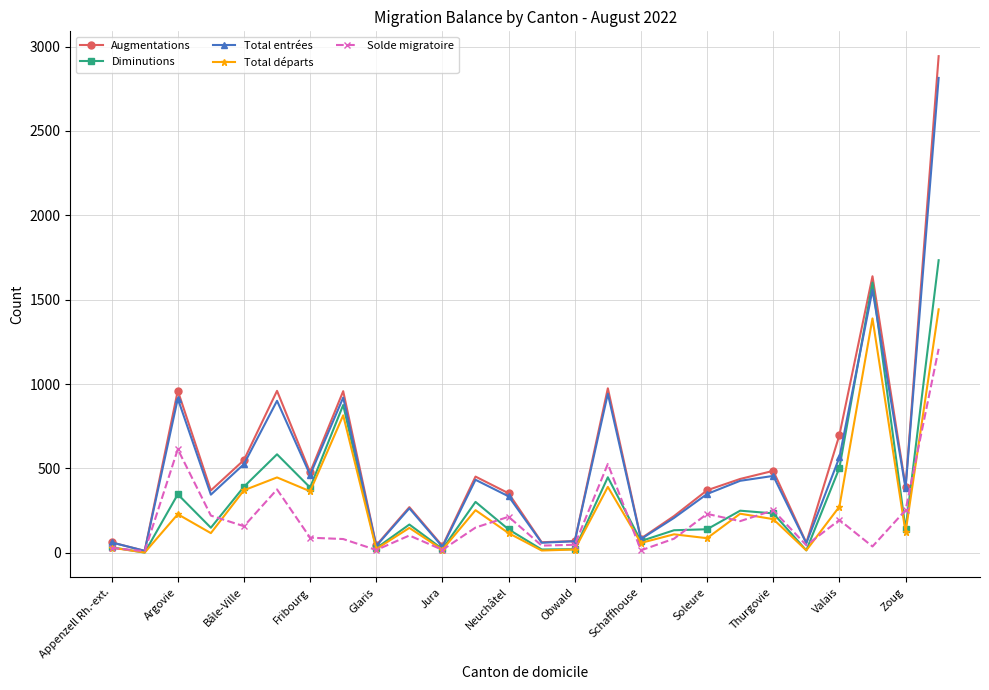

What are all the series names shown in the legend?

Augmentations, Diminutions, Total entrées, Total départs, Solde migratoire